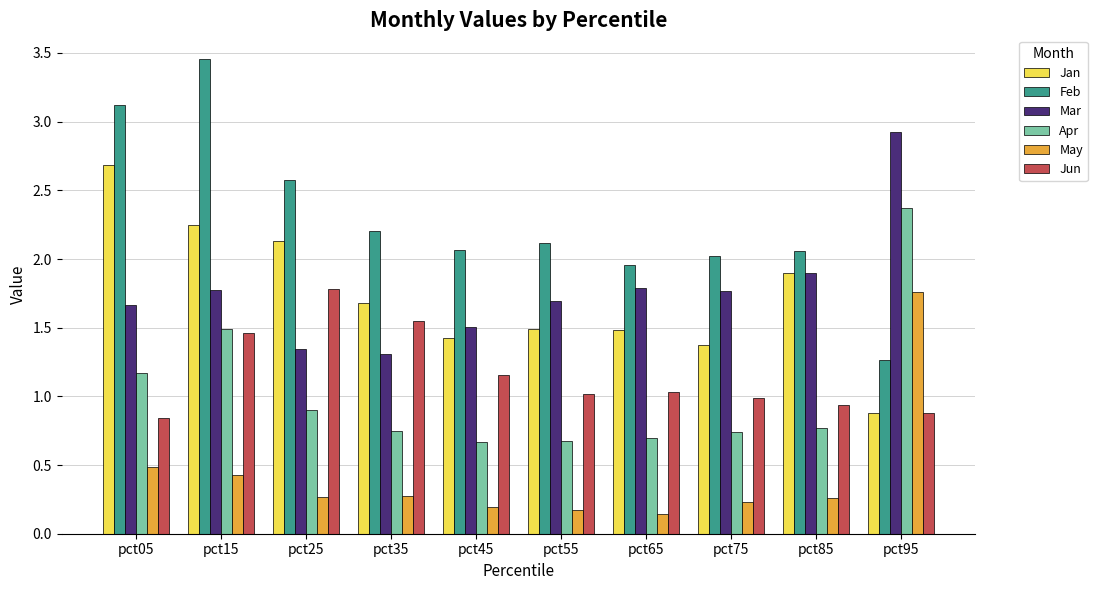

How many series are shown in this chart?

6